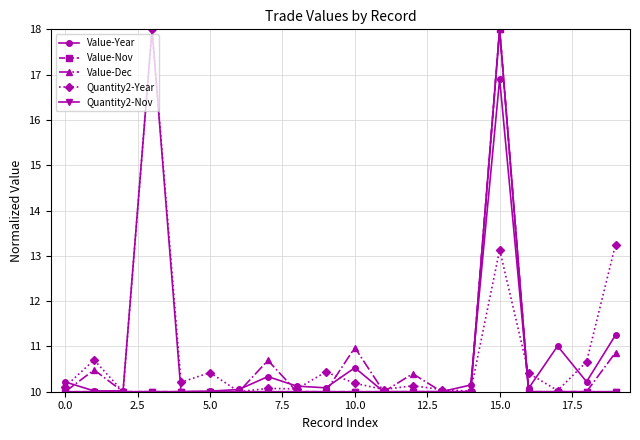

What is the label of the 10th point from the right?

10